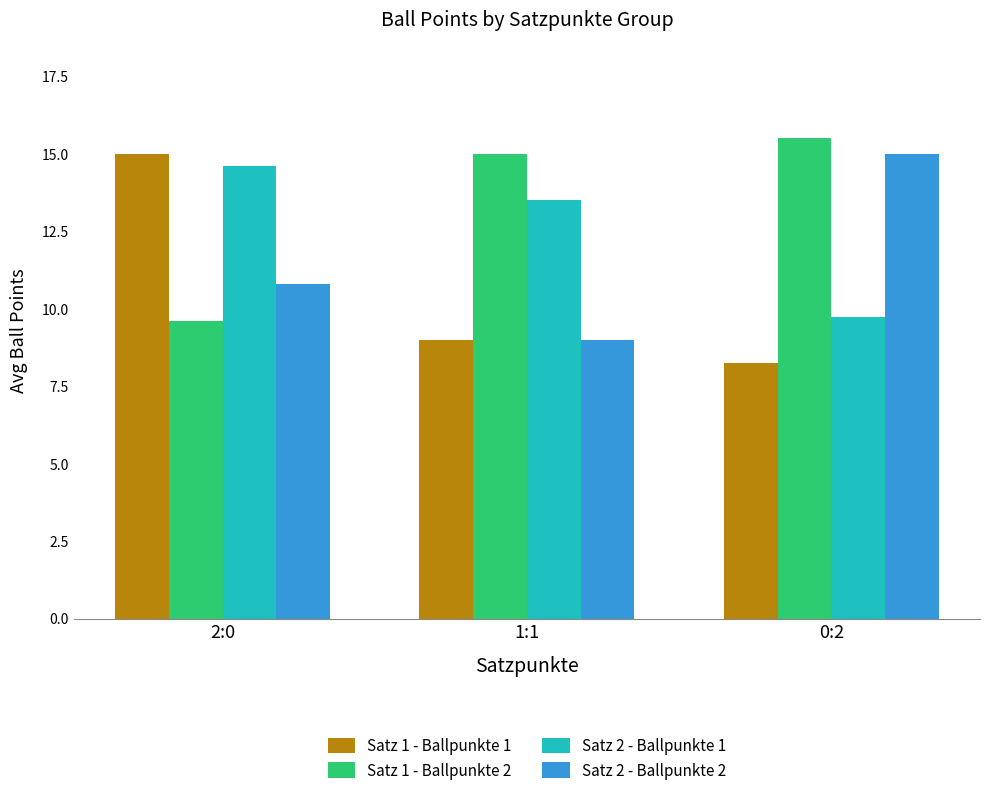

What is the sum of the Satz 1 - Ballpunkte 1 values at 1:1 and 2:0?

24.0